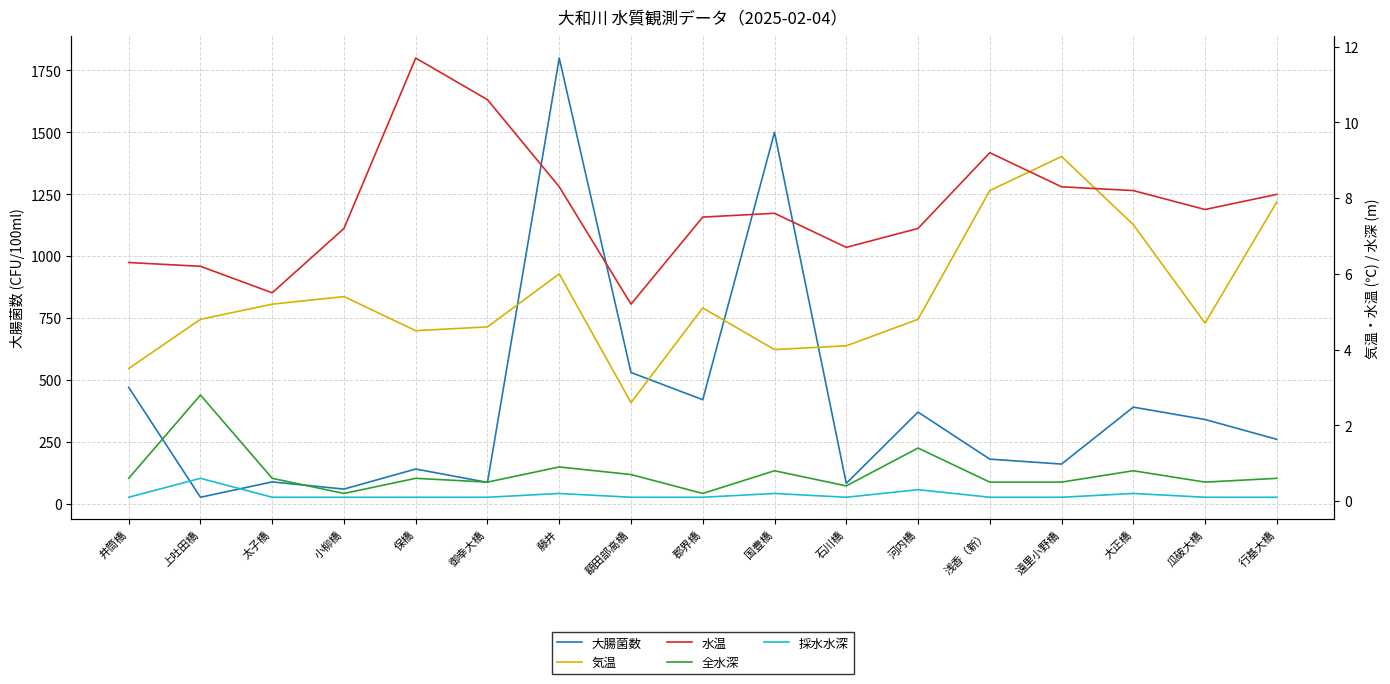

Where does the 大腸菌数 series first go above 260?

井筒橋